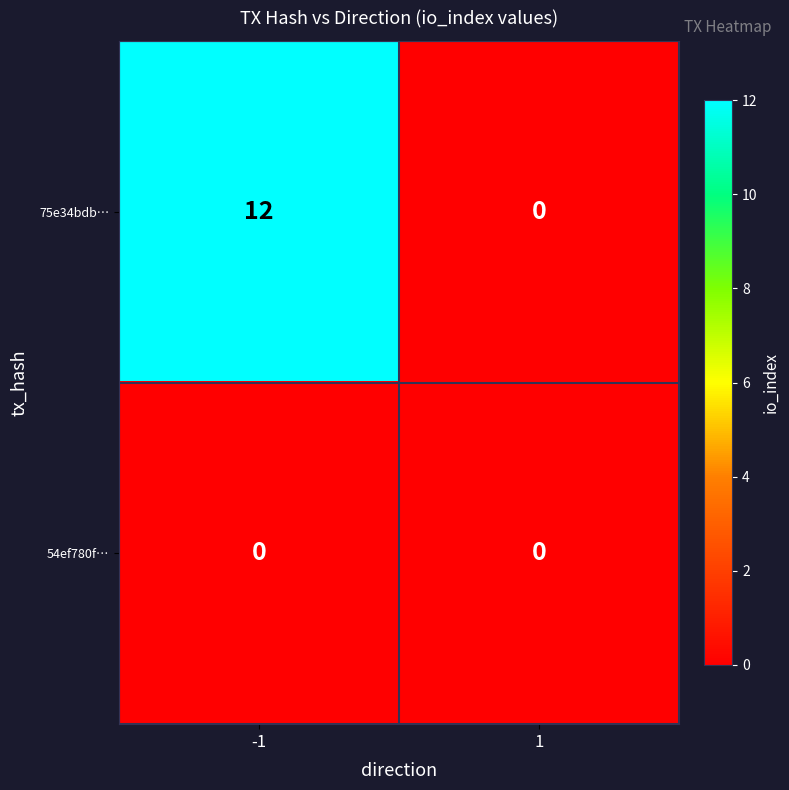

What is the total value across all series at -1?

12